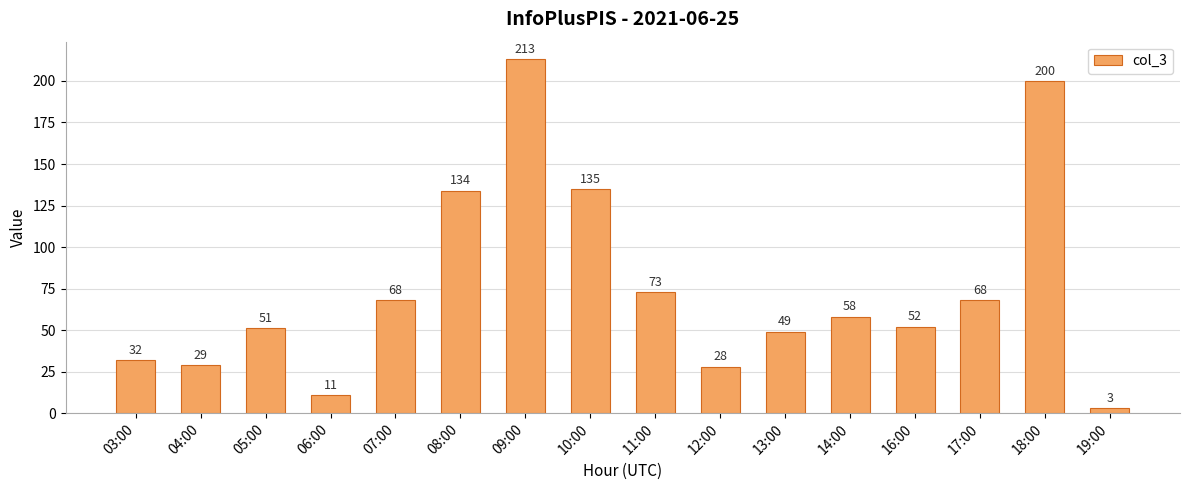

True or false: the data shows 43 at 12:00.

False